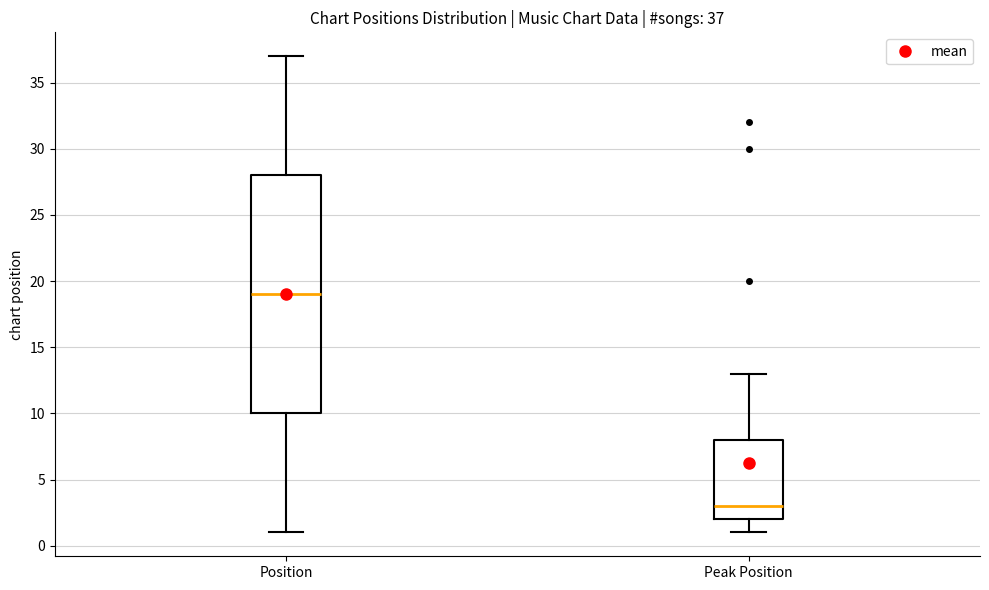

Comparing the boxes themselves (not the whiskers), which one is the tallest?

Position